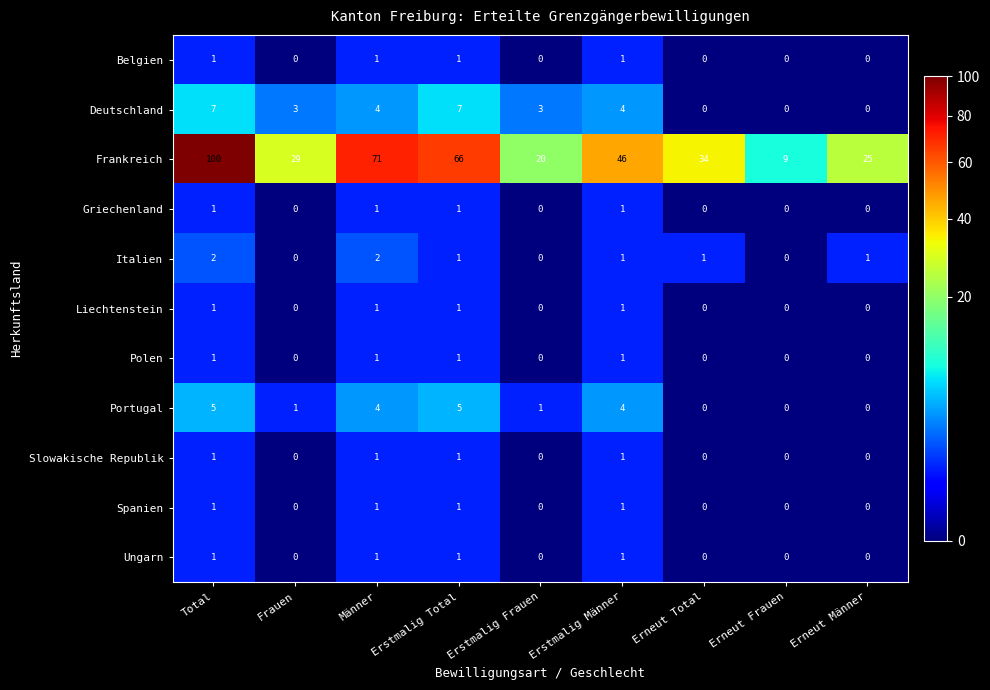

What is the difference between the highest and lowest values at Erneut Total?

34